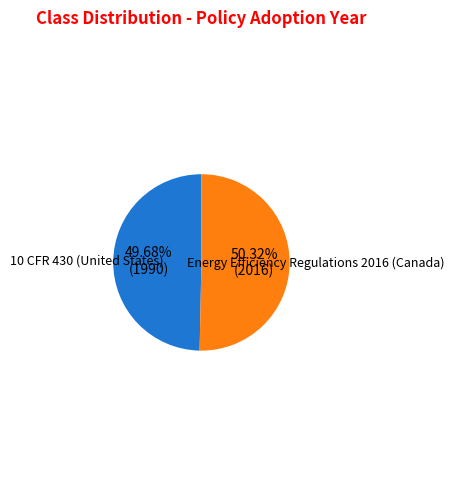

The 10 CFR 430 (United States) slice represents 50% of the pie. True or false?

True